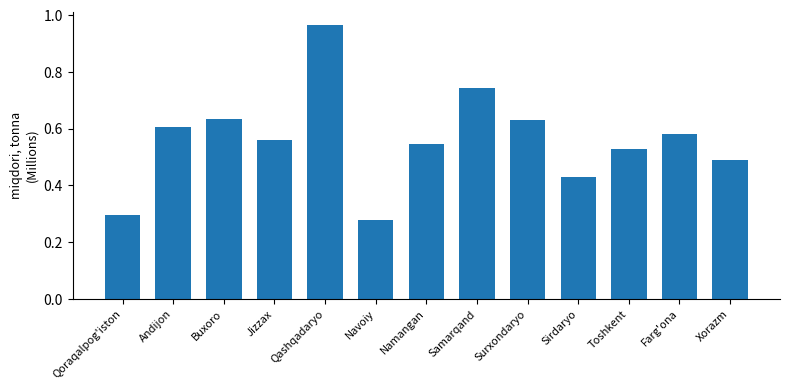

What position from the right is Andijon?

12